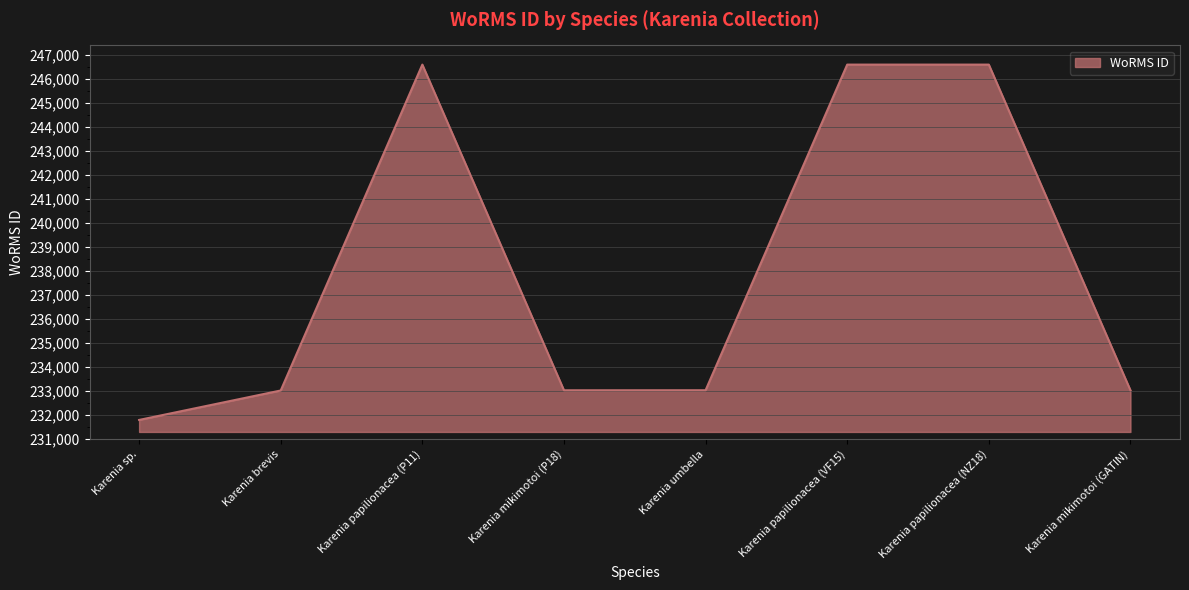

Read the value at Karenia papilionacea (VF15).

246593